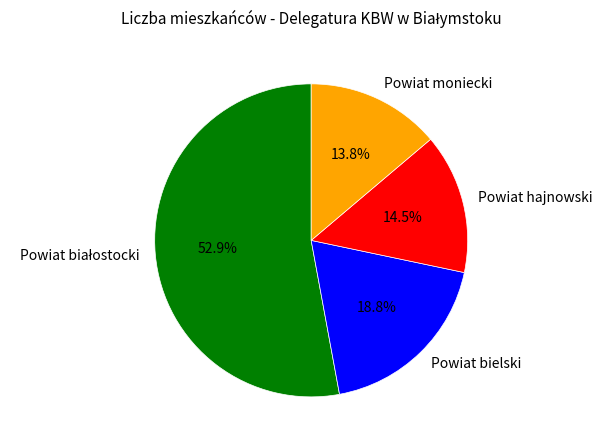

Is there any slice that represents more than half of the pie?

Yes